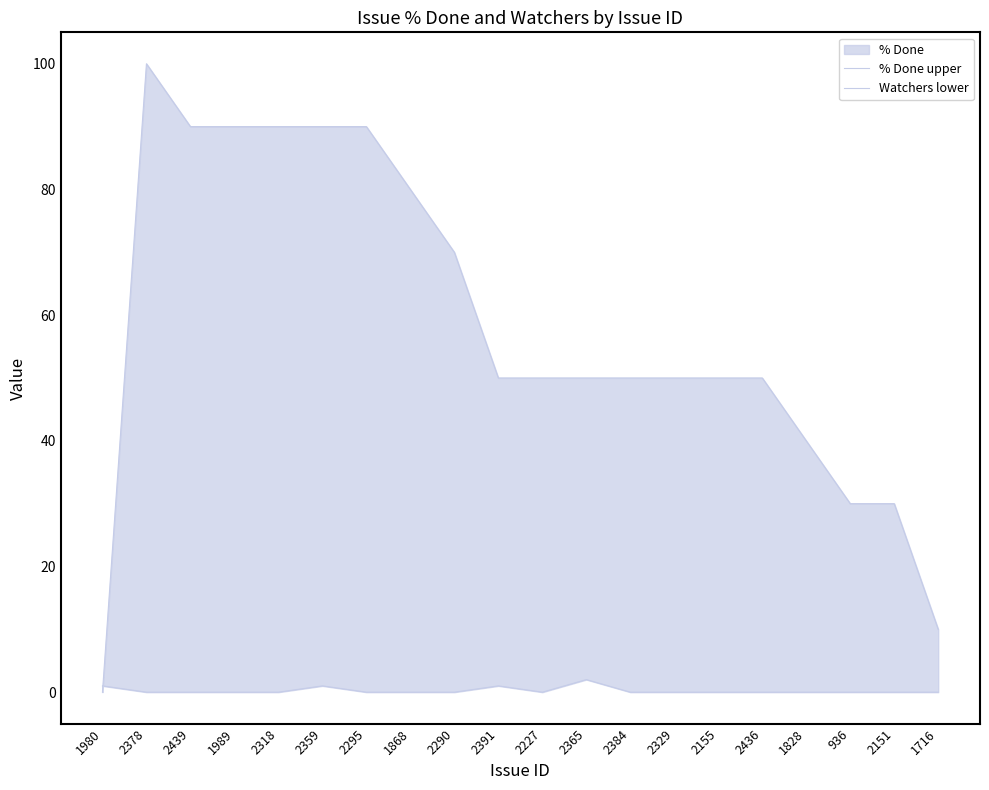

Which category has the lowest value in the Watchers lower series?

2378